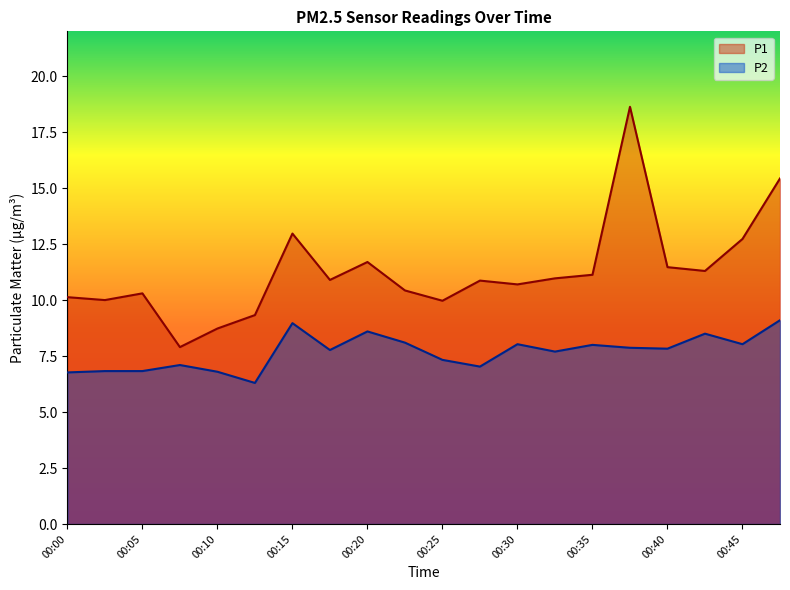

Reading left to right, transcribe all the data shown in this chart.

P1: 00:00=10.1	00:03=10.0	00:05=10.3	00:08=7.9	00:10=8.7	00:13=9.3	00:15=13.0	00:18=10.9	00:20=11.7	00:23=10.4	00:25=10.0	00:28=10.9	00:30=10.7	00:32=11.0	00:35=11.1	00:37=18.6	00:40=11.5	00:42=11.3	00:45=12.7	00:47=15.4
P2: 00:00=6.8	00:03=6.8	00:05=6.8	00:08=7.1	00:10=6.8	00:13=6.3	00:15=9.0	00:18=7.8	00:20=8.6	00:23=8.1	00:25=7.3	00:28=7.0	00:30=8.0	00:32=7.7	00:35=8.0	00:37=7.9	00:40=7.8	00:42=8.5	00:45=8.0	00:47=9.1